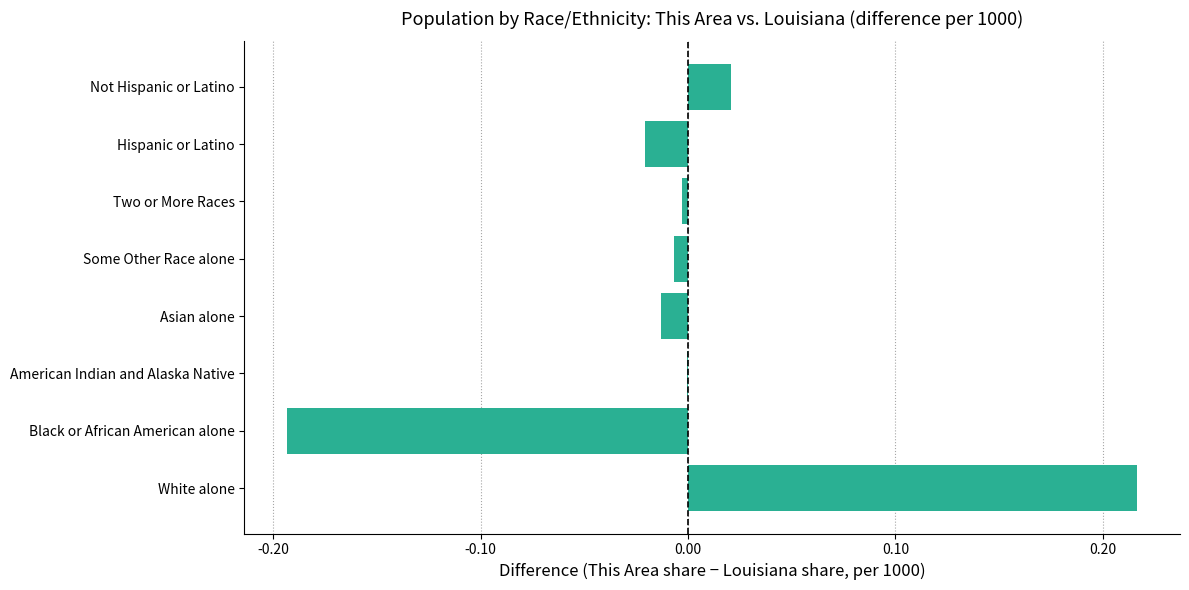

Between American Indian and Alaska Native and Hispanic or Latino, which is larger?

American Indian and Alaska Native